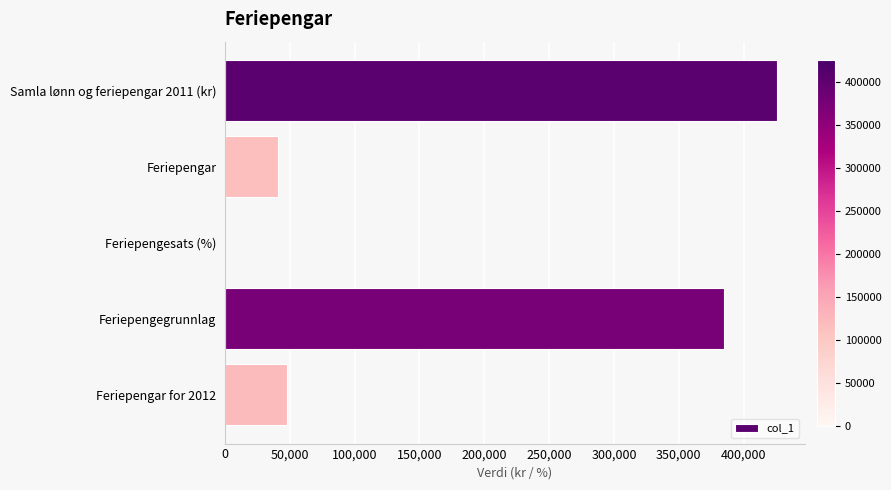

Are the bars horizontal?

Yes